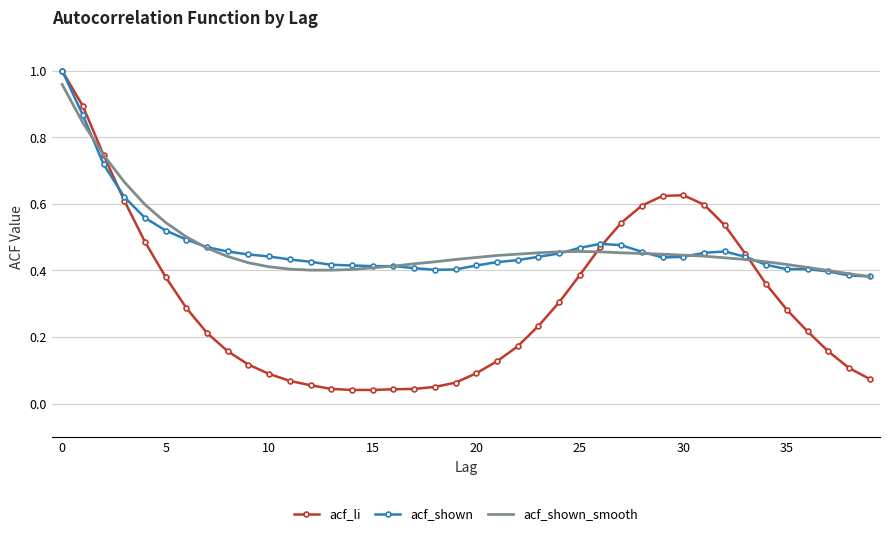

Which series has the widest spread of values?

acf_li